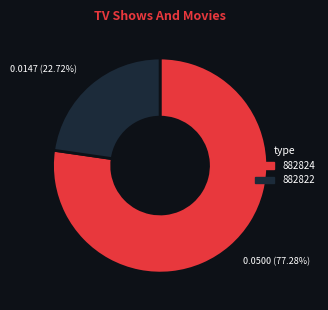

How many slices are in this pie chart?

2